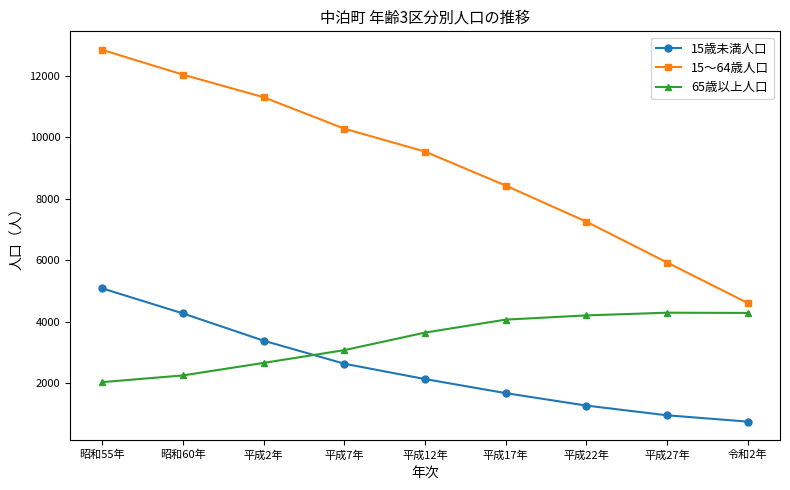

What is the label of the 4th point from the left?

平成7年